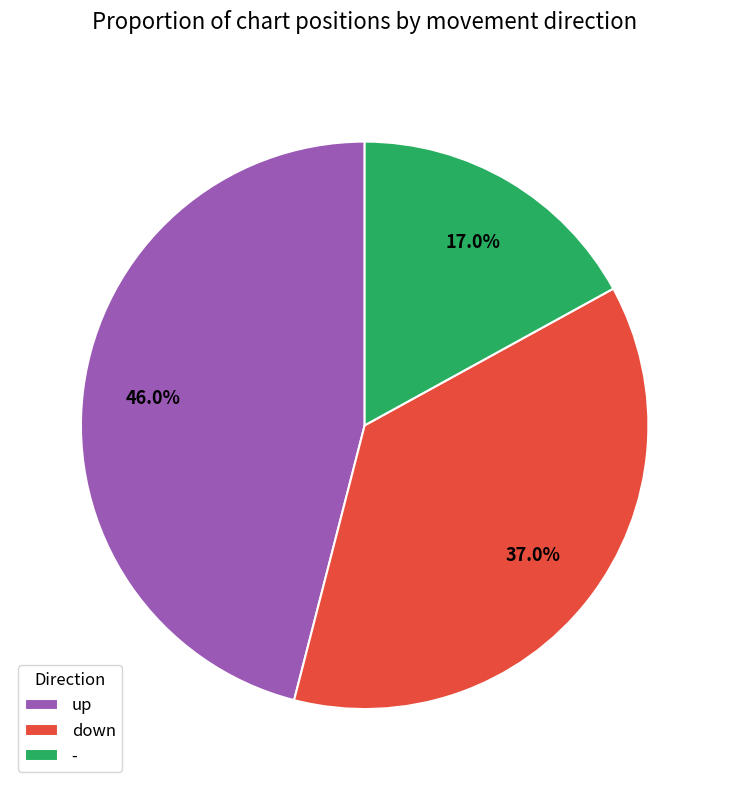

Is there a majority slice in this chart?

No